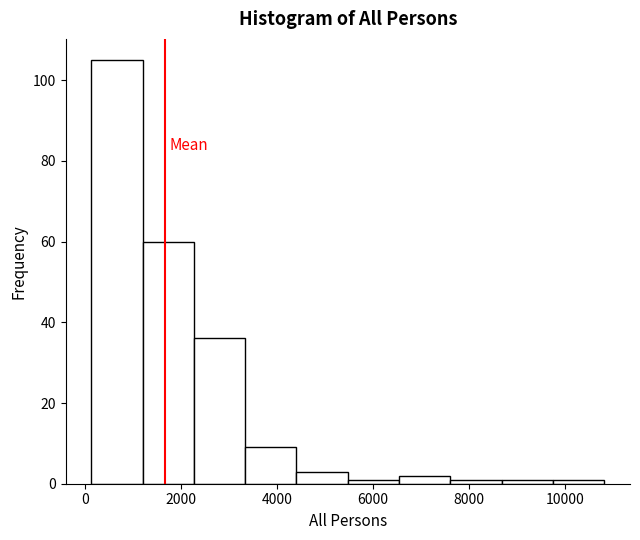

What is the height of the bar covering 6600 to 7600 on the x-axis? Neither the bar edges nor the heights are printed on the chart, so give them approximately, as read against the axes.

2